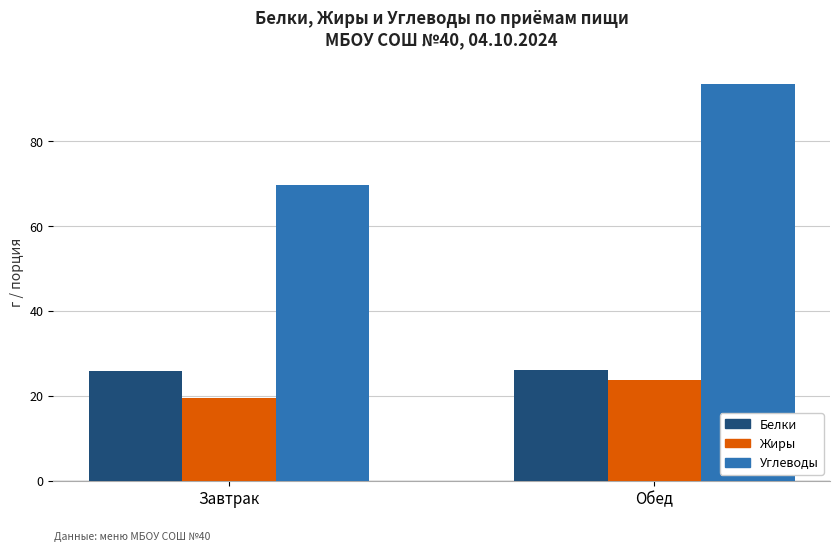

List the series in order of their peak value, highest first.

Углеводы, Белки, Жиры